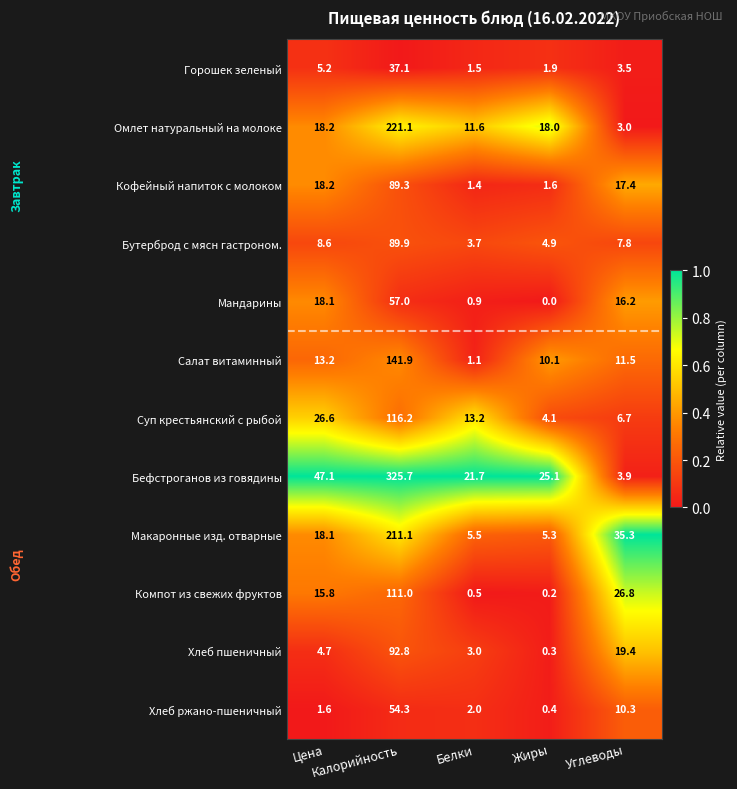

Which series has the largest range (max minus min)?

Бефстроганов из говядины